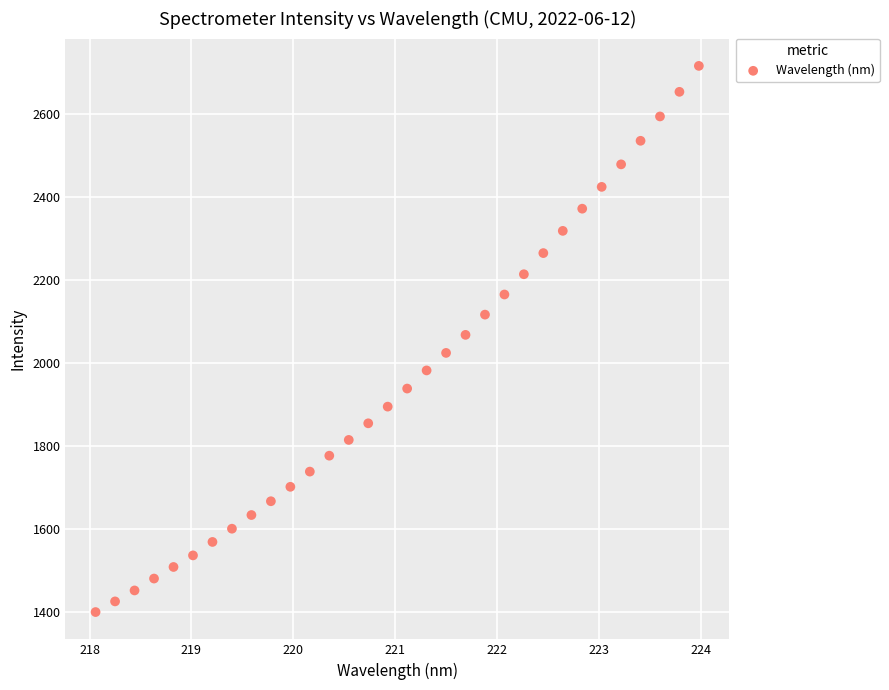

What is the range of X values (max minus min)?

5.9